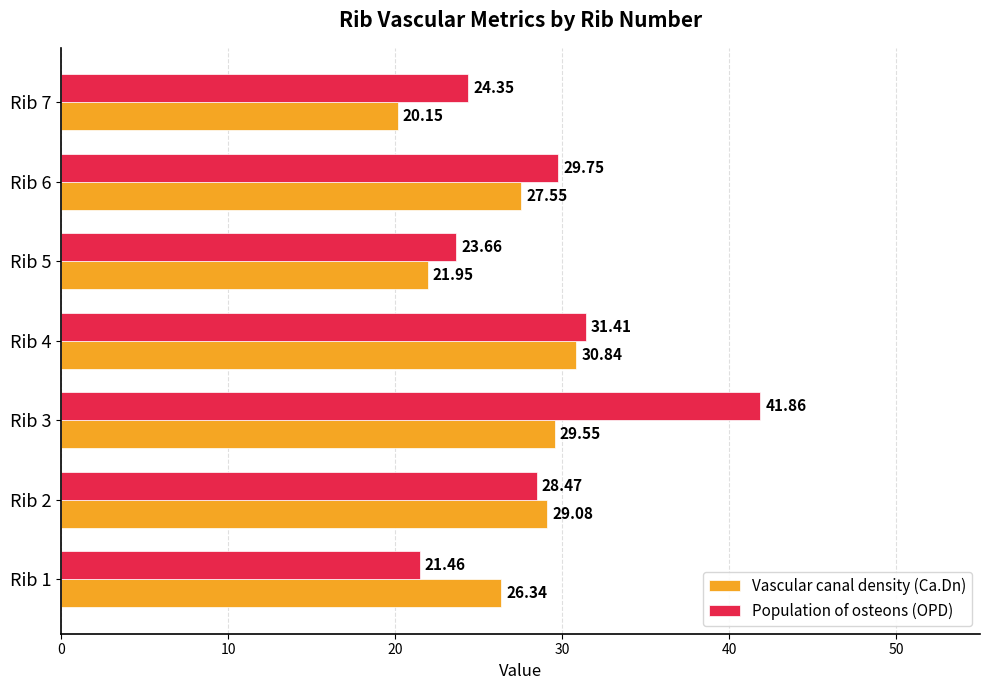

Which series has the largest range (max minus min)?

Population of osteons (OPD)